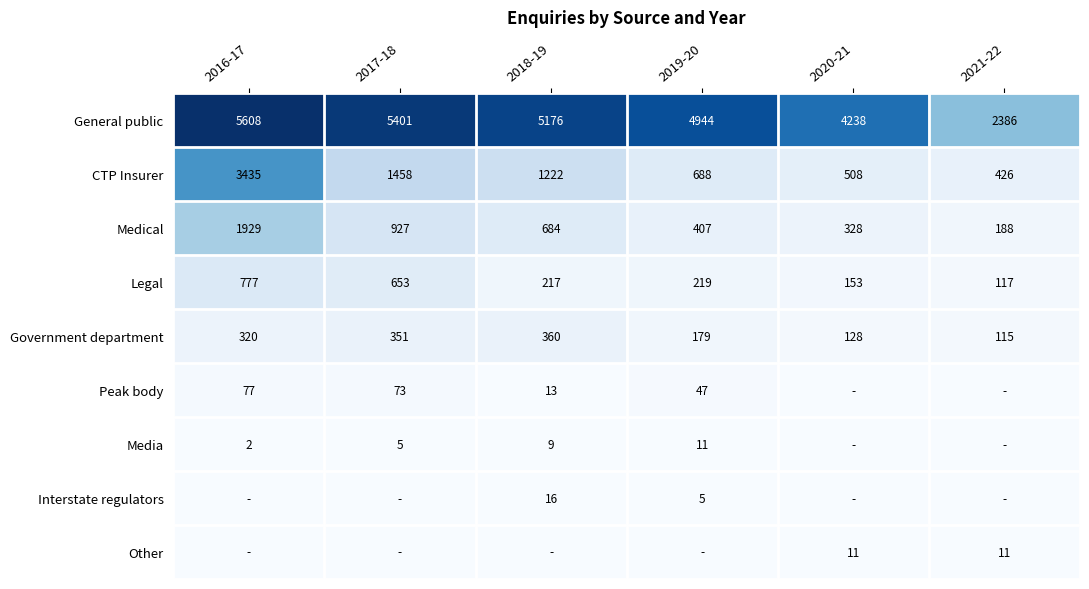

Where does the Legal series first go above 219?

2016-17